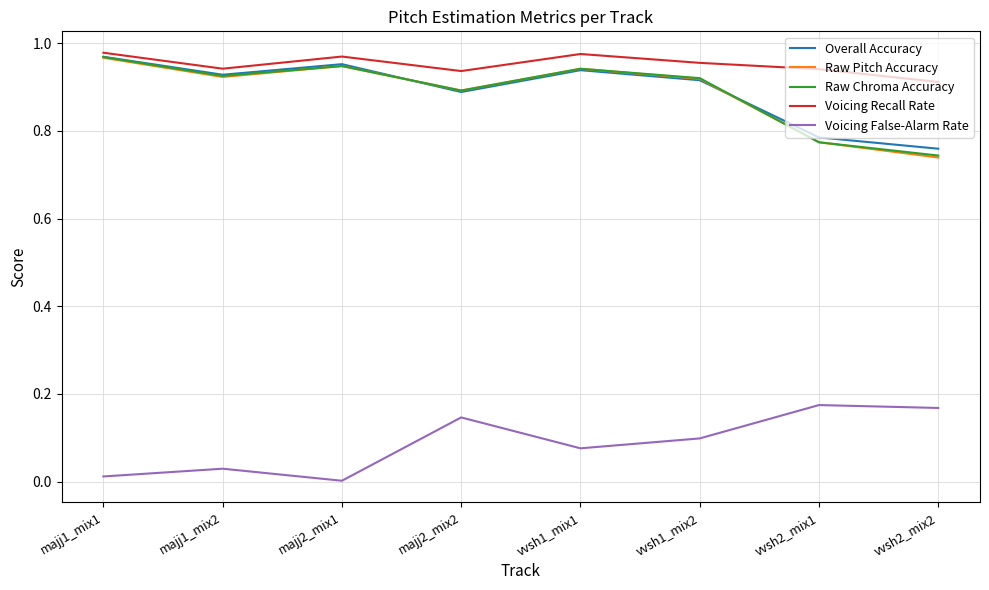

At which label does Overall Accuracy reach its minimum?

vvsh2_mix2